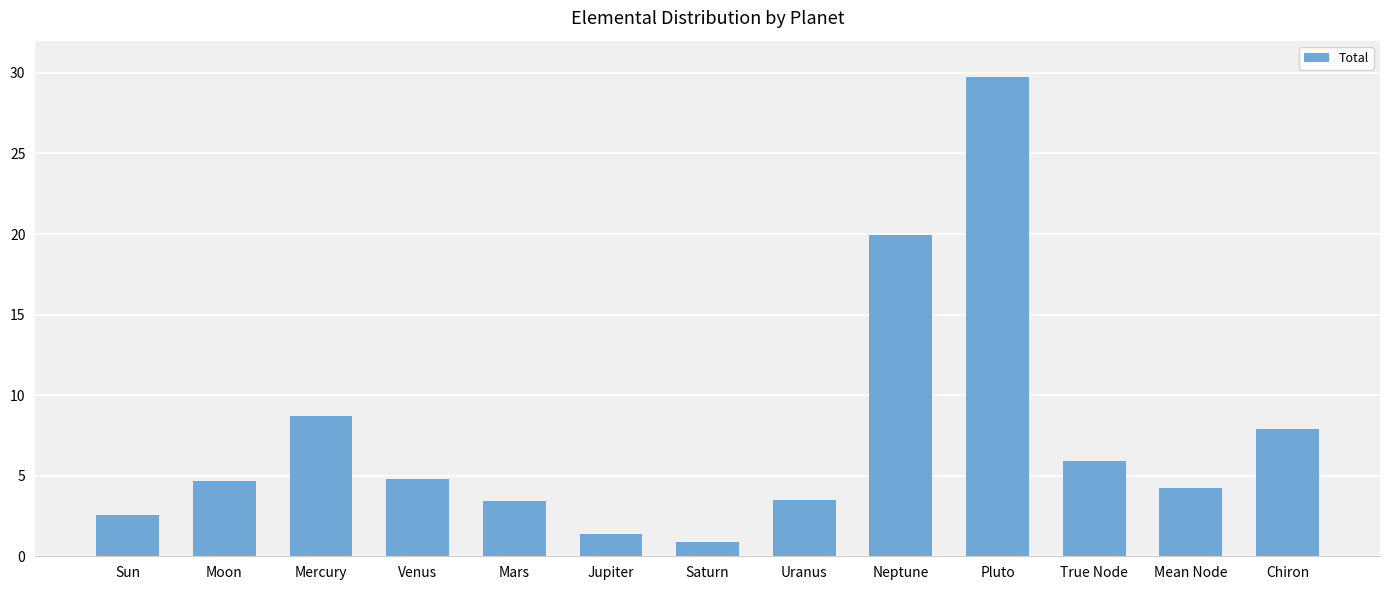

Is it true that the value at Moon is 4.6?

True